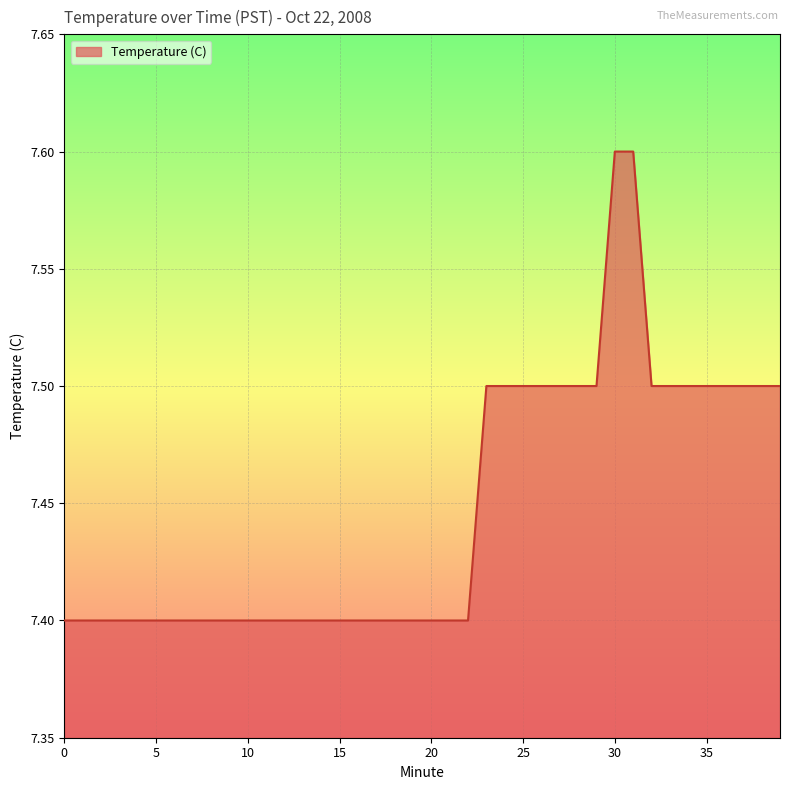

What is the difference between the maximum and second lowest values?

0.2